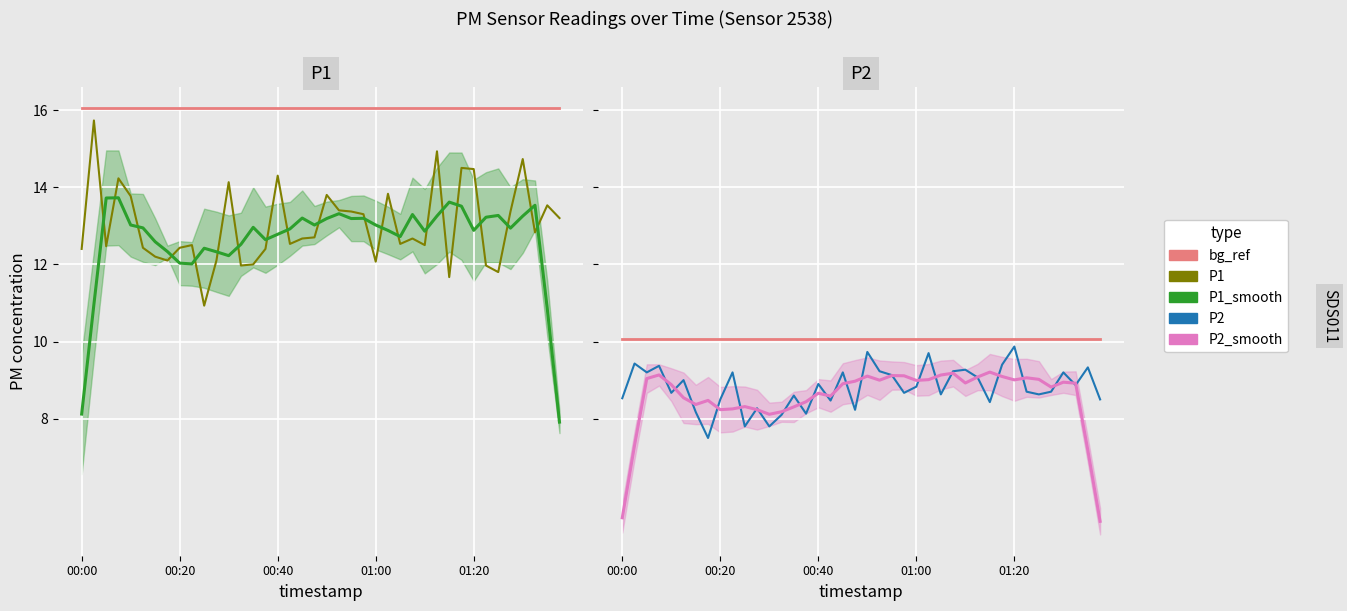

The P2_bg series shows 10.1 at 28. True or false?

True